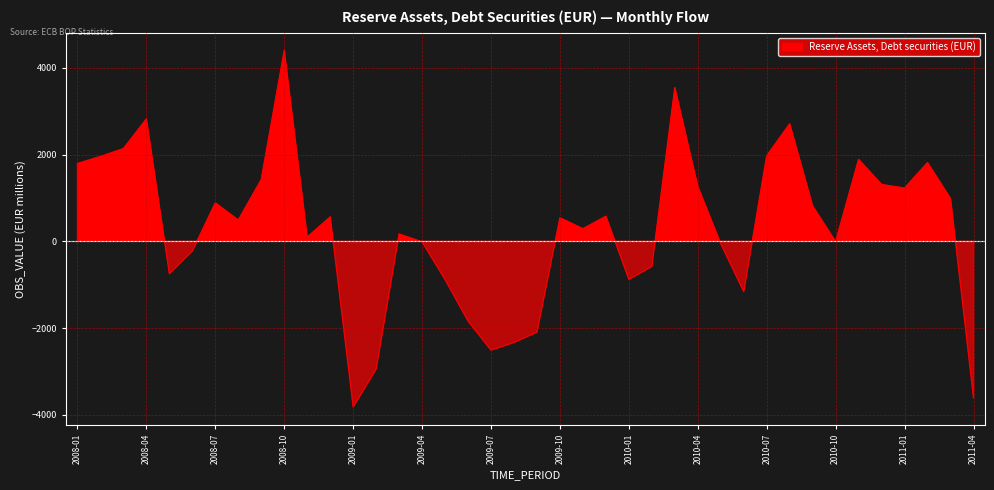

What position from the right is 2008-09?

32